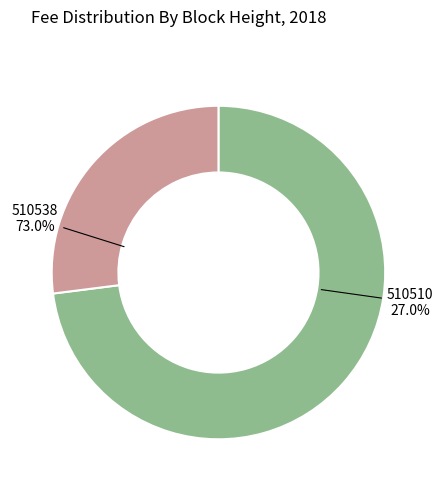

Do 510510 and 510538 together represent more than half of the pie?

Yes